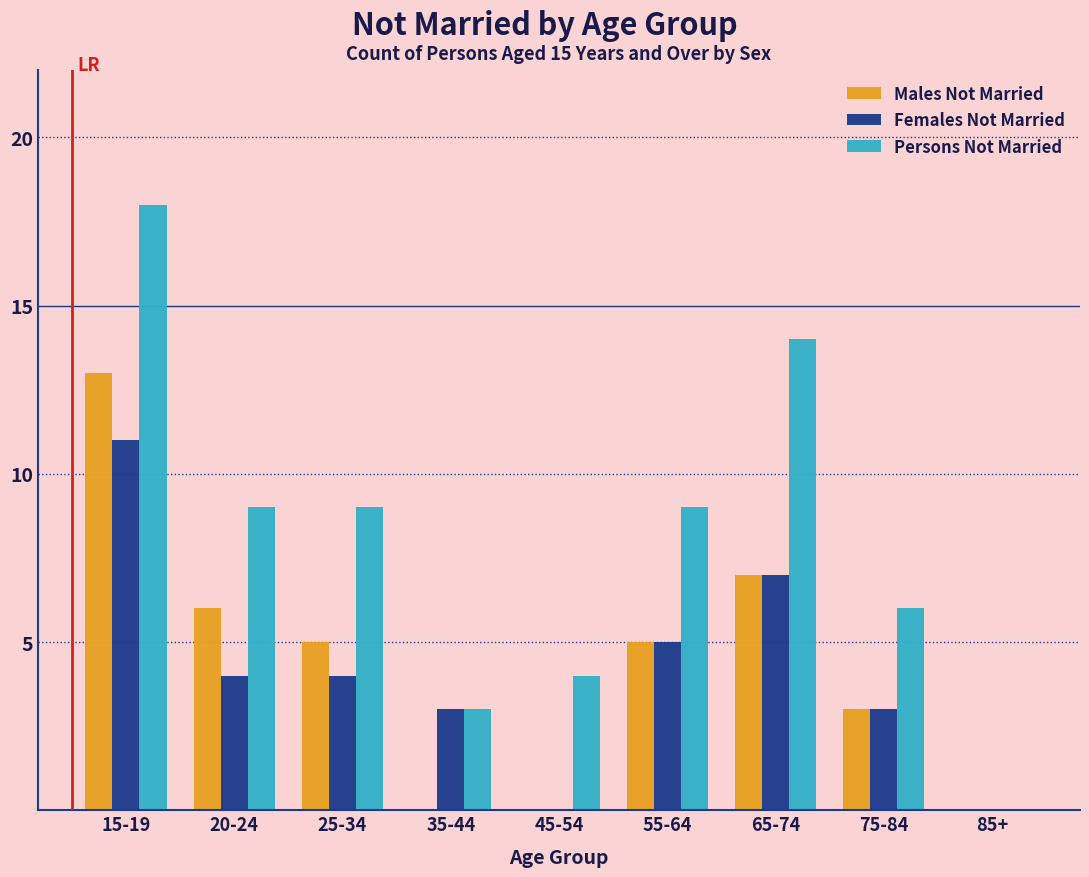

Reading left to right, what are all the values shown in this chart?

Males Not Married: 15-19=13	20-24=6	25-34=5	35-44=0	45-54=0	55-64=5	65-74=7	75-84=3	85+=0
Females Not Married: 15-19=11	20-24=4	25-34=4	35-44=3	45-54=0	55-64=5	65-74=7	75-84=3	85+=0
Persons Not Married: 15-19=18	20-24=9	25-34=9	35-44=3	45-54=4	55-64=9	65-74=14	75-84=6	85+=0